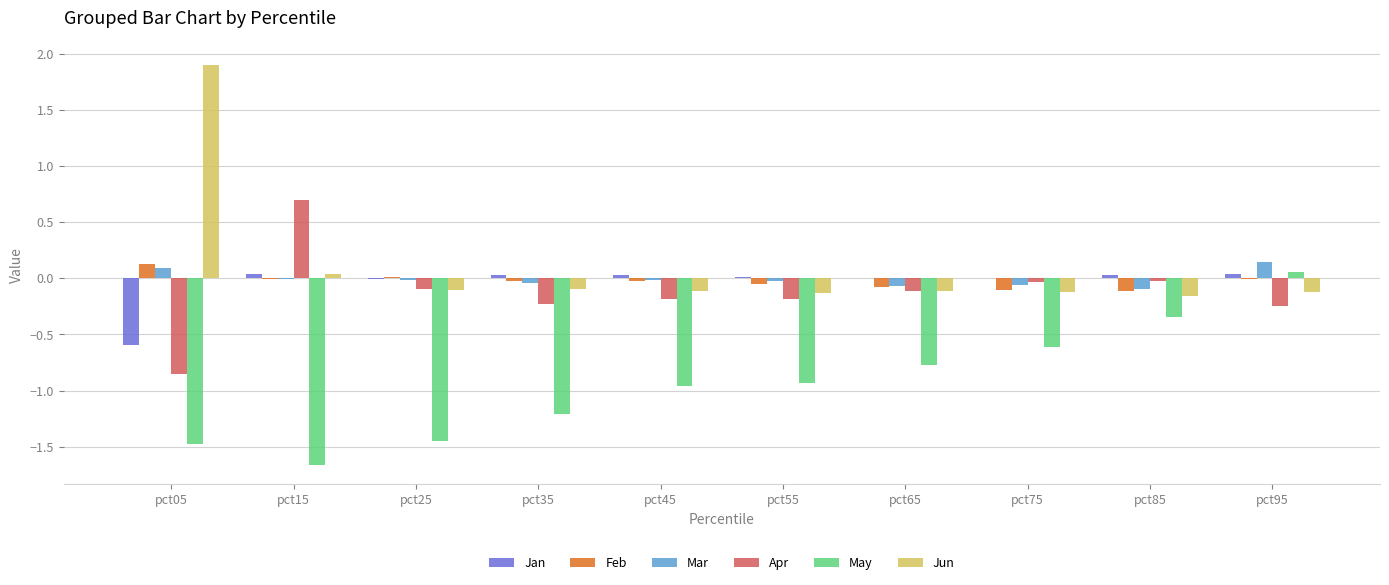

Between pct55 and pct95, which series saw the biggest shift?

May